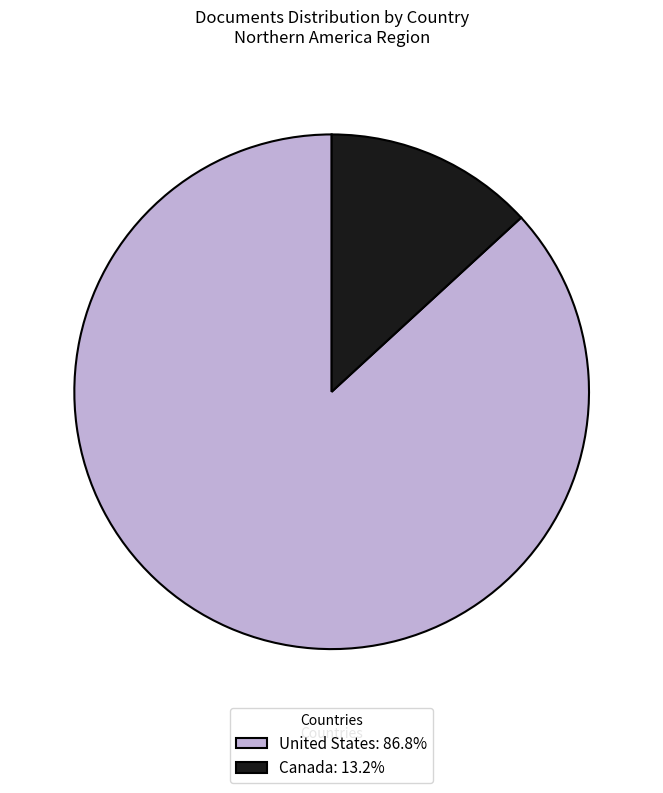

Which category has the smallest portion of the pie?

Canada